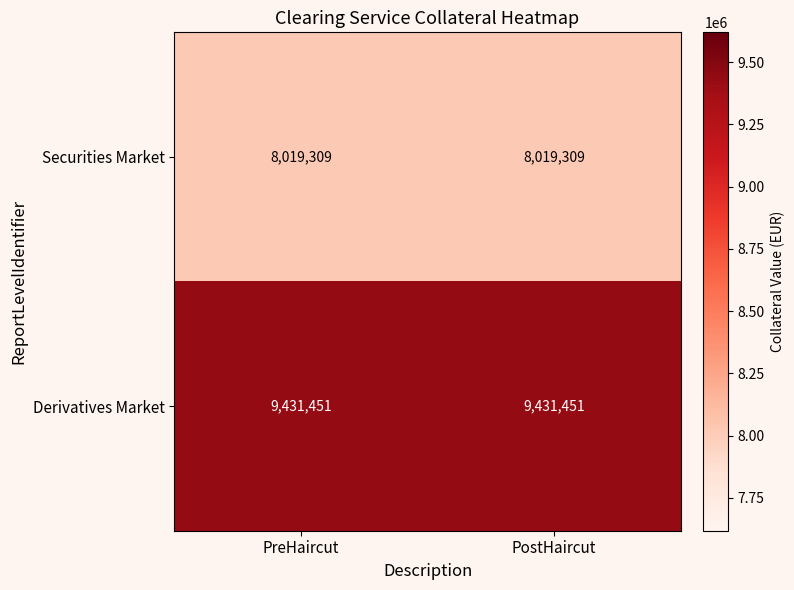

What is the difference between the highest and lowest values at PostHaircut?

1412142